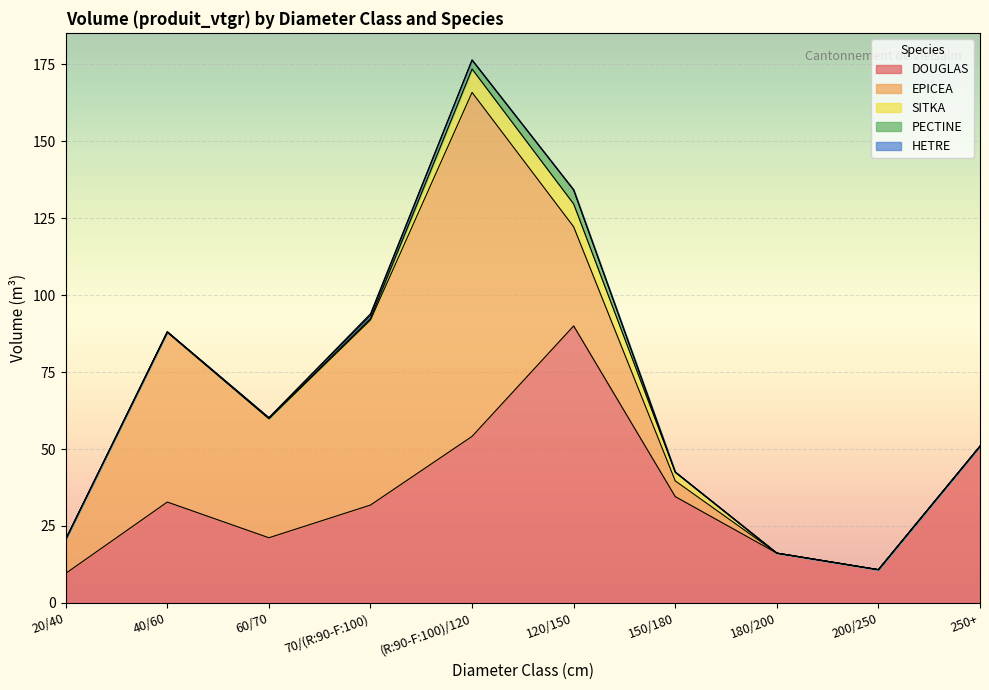

Which series has the widest spread of values?

EPICEA